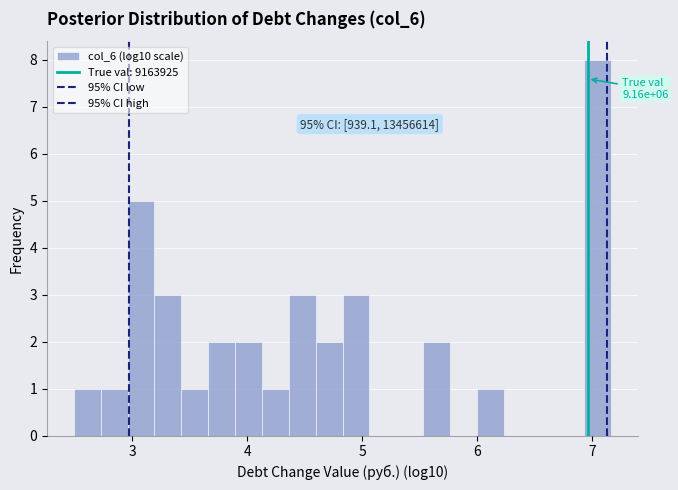

Read against the x-axis, roughly where is the centre of the tallest bar?

7.1